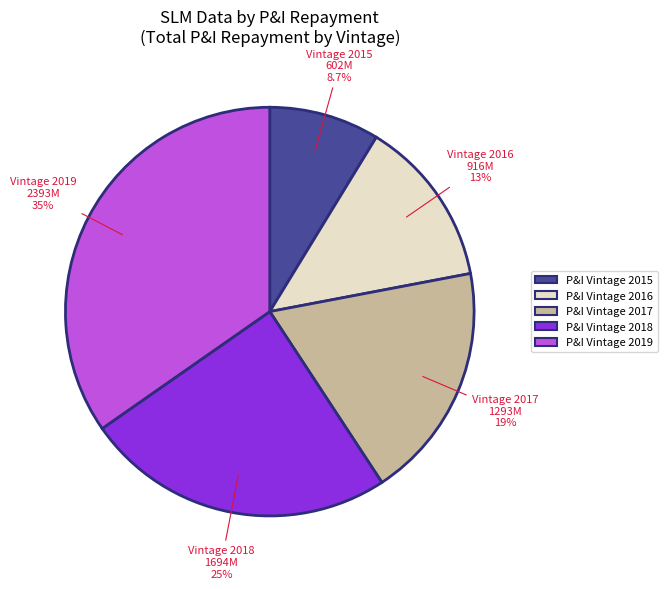

Which category has the biggest portion of the pie?

P&I Vintage 2019